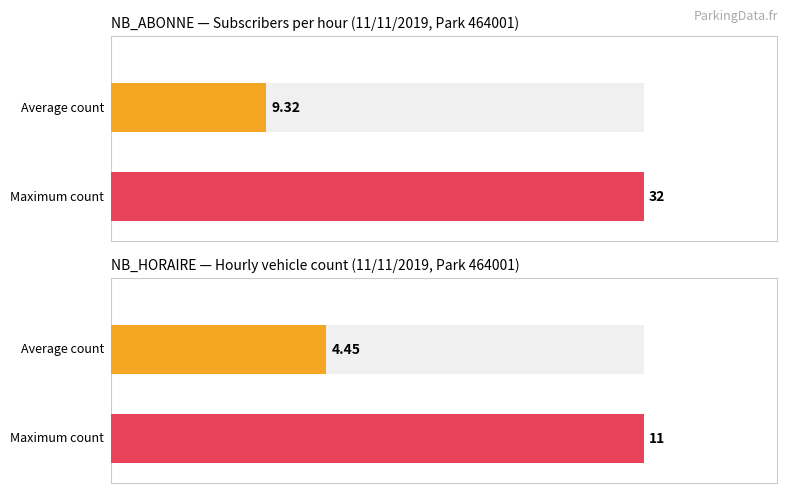

Which series has the largest total across all categories?

NB_ABONNE